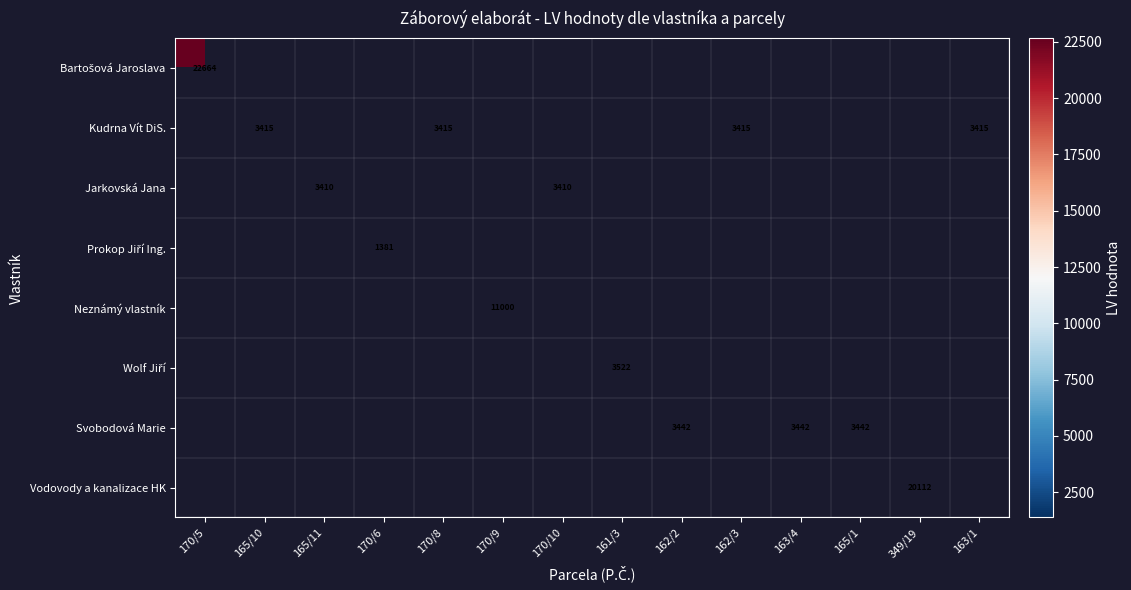

True or false: Svobodová Marie has a value of 1411 at 165/1.

False